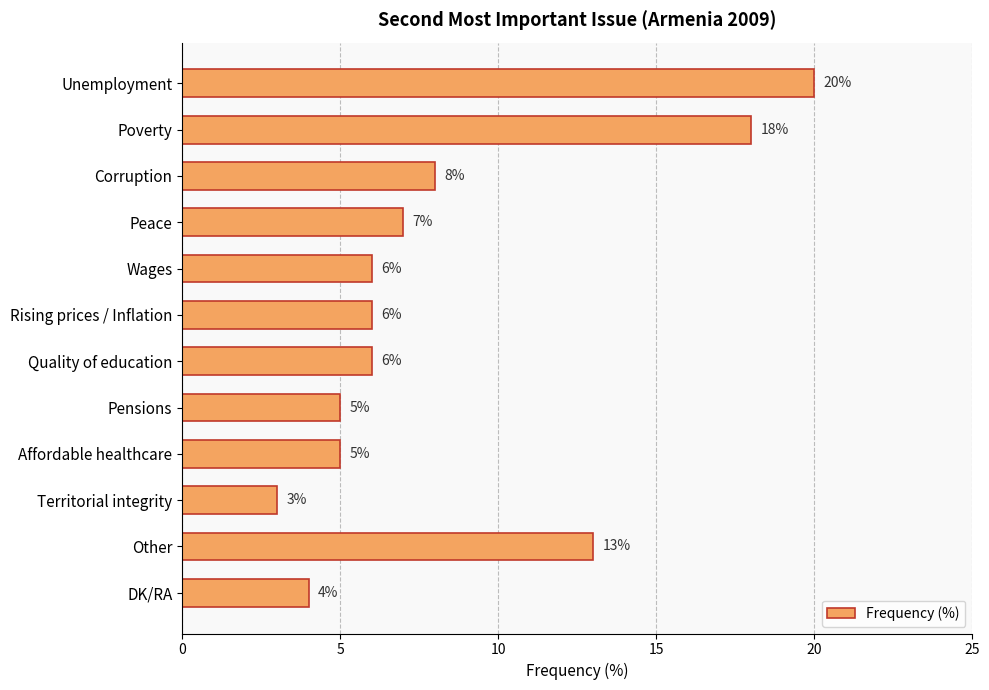

What is the label of the 11th bar from the top?

Other